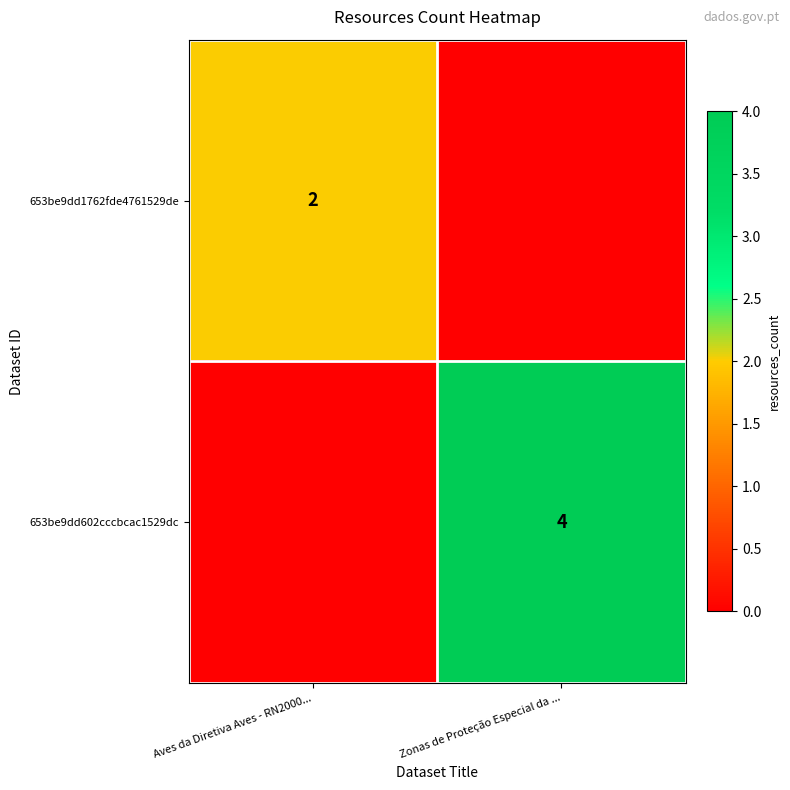

Is it true that 653be9dd1762fde4761529de equals 3 at Aves da Diretiva Aves - RN2000...?

False